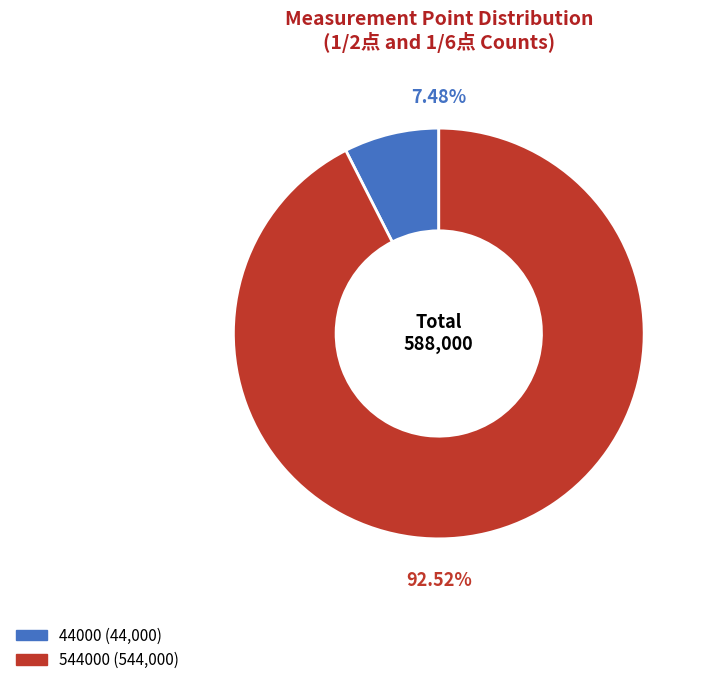

Is there a majority slice in this chart?

Yes